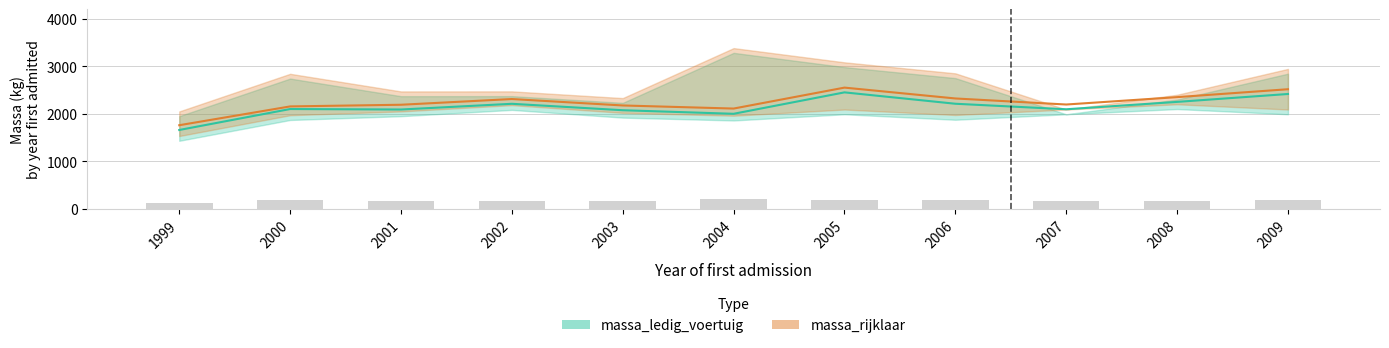

Which series changed the most between 2004 and 2008?

massa_ledig_voertuig_high